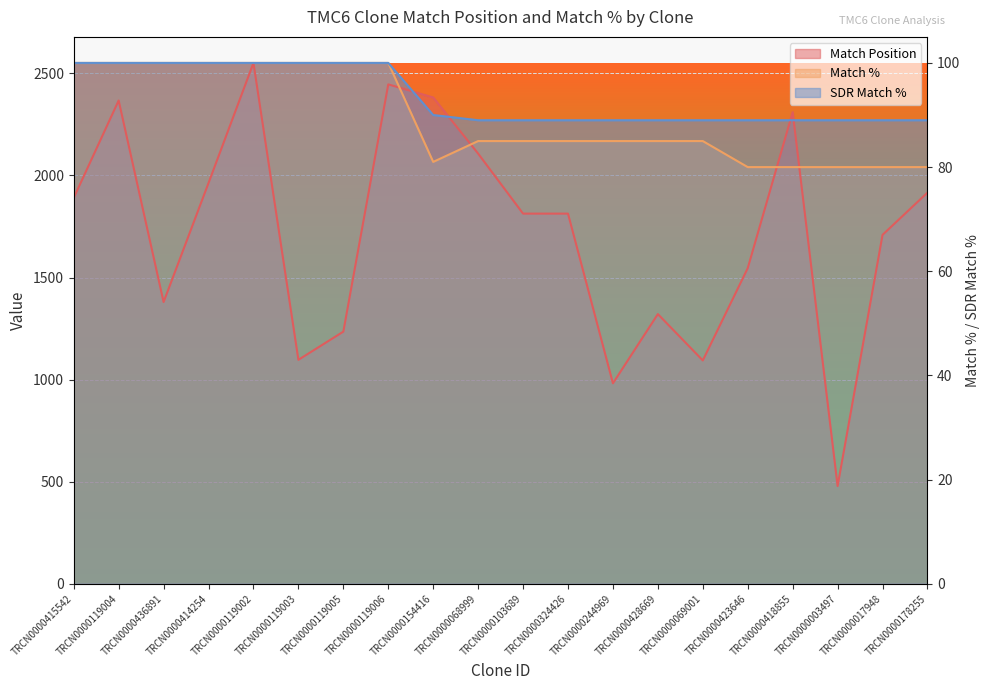

What are all the series names shown in the legend?

Match Position, Match %, SDR Match %